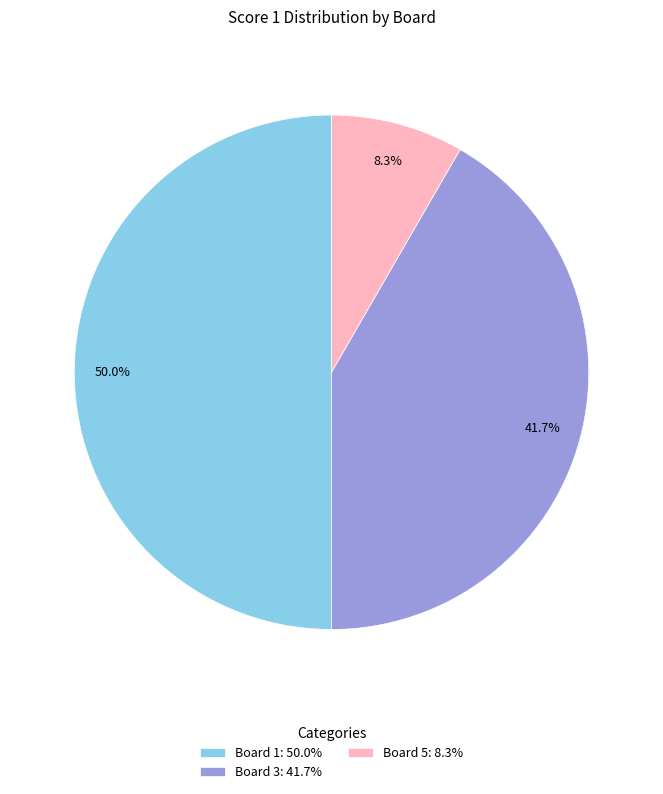

Rank the categories by value from highest to lowest.

Board 1: 50.0%, Board 3: 41.7%, Board 5: 8.3%